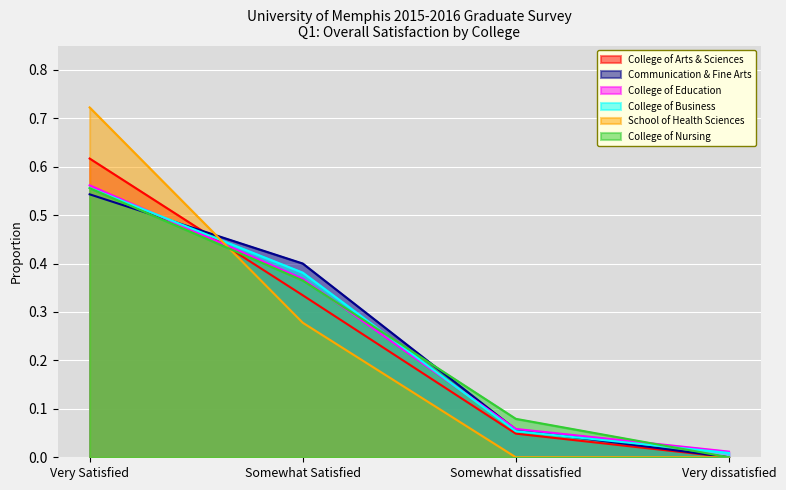

Reading left to right, extract all data points from this chart.

College of Arts & Sciences: 0.6	0.3	0.0	0.0
Communication & Fine Arts: 0.5	0.4	0.1	0.0
College of Education: 0.6	0.4	0.1	0.0
College of Business: 0.6	0.4	0.1	0.0
School of Health Sciences: 0.7	0.3	0.0	0.0
College of Nursing: 0.6	0.4	0.1	0.0